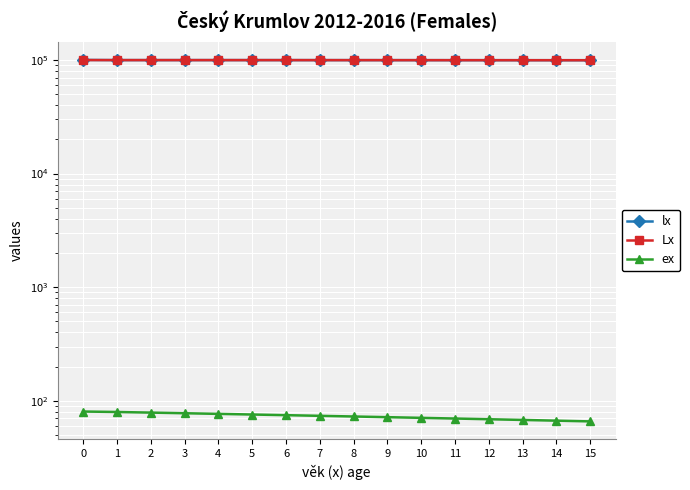

Is it true that Lx equals 48752.5 at 4?

False